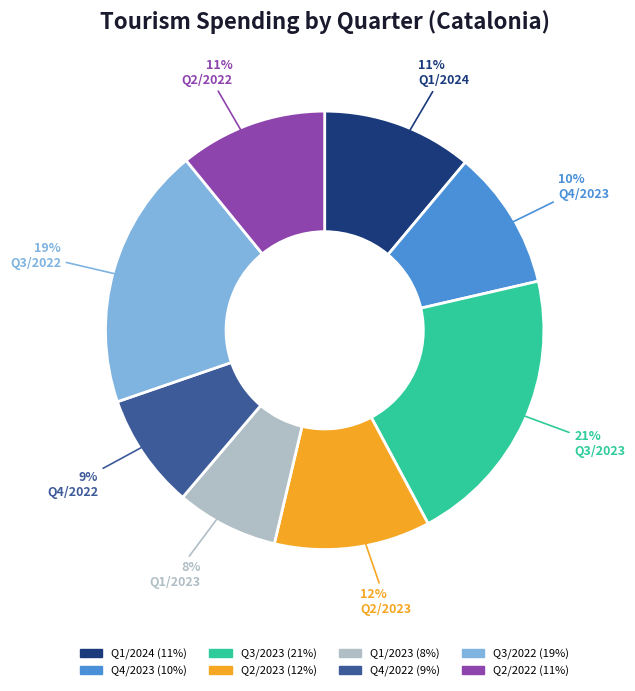

What is the ratio of the value at Q4/2023 to the value at Q3/2023?

0.5